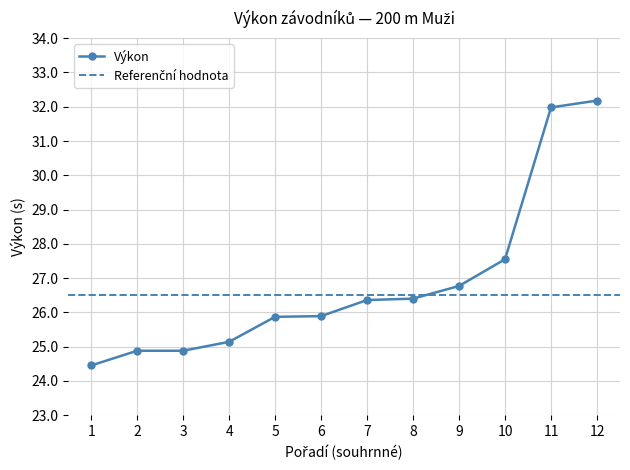

Where is Výkon nearest to the value 28?

10